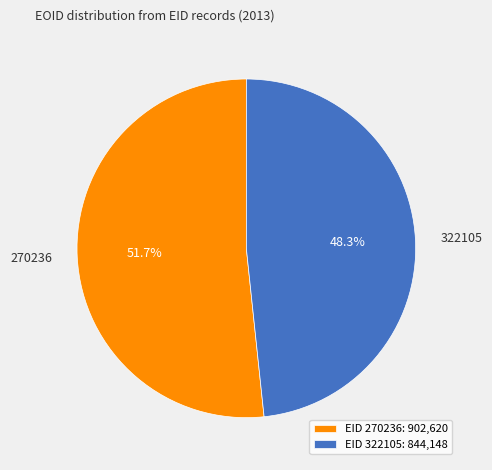

Which category has the biggest portion of the pie?

EID 270236: 902,620